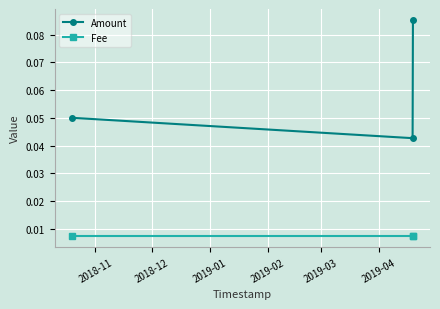

List the series in order of their peak value, highest first.

Amount, Fee